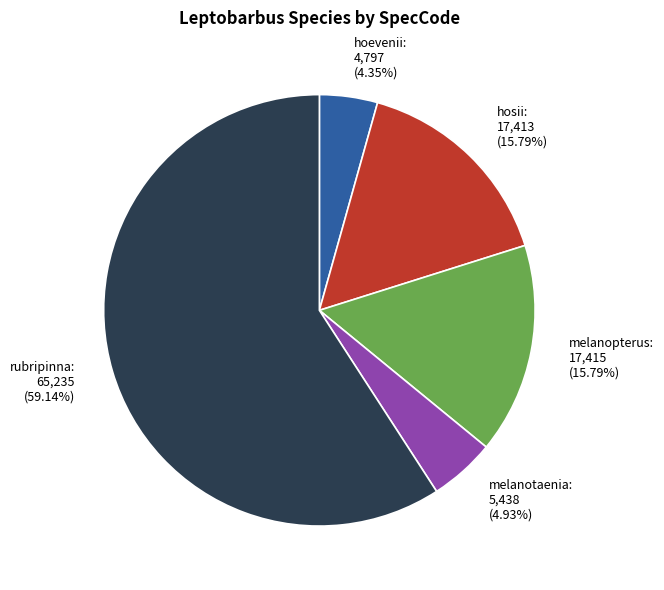

Is rubripinna the majority of the pie?

Yes